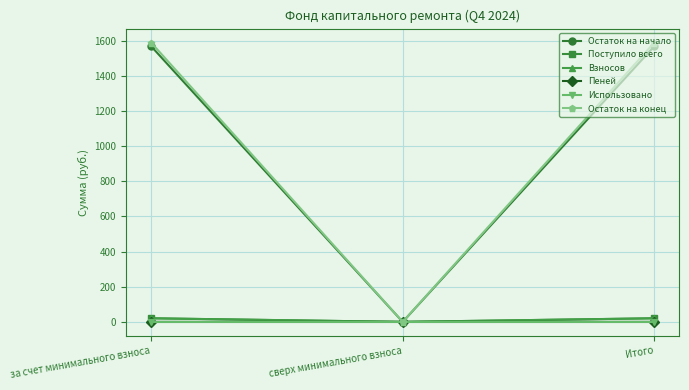

Is the value of Остаток на конец at за счет минимального взноса greater than the value of Взносов at сверх минимального взноса?

Yes